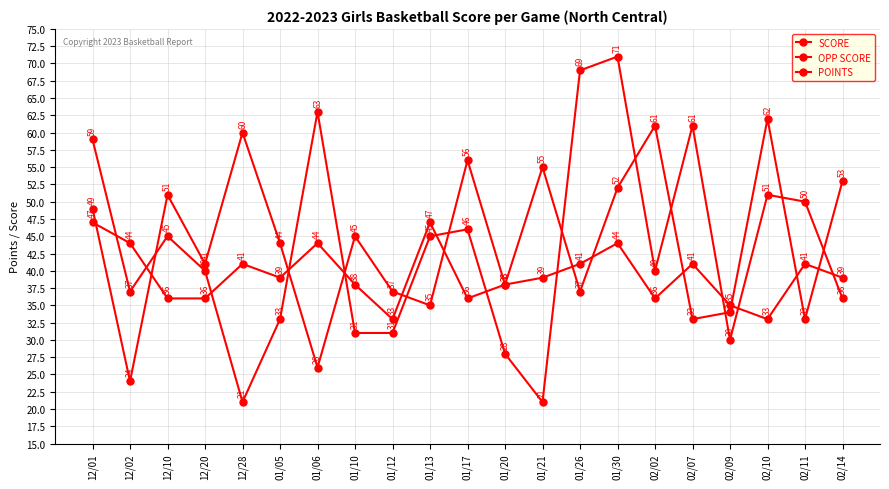

In POINTS, how many points are lower than both neighbors (excluding endpoints)?

5